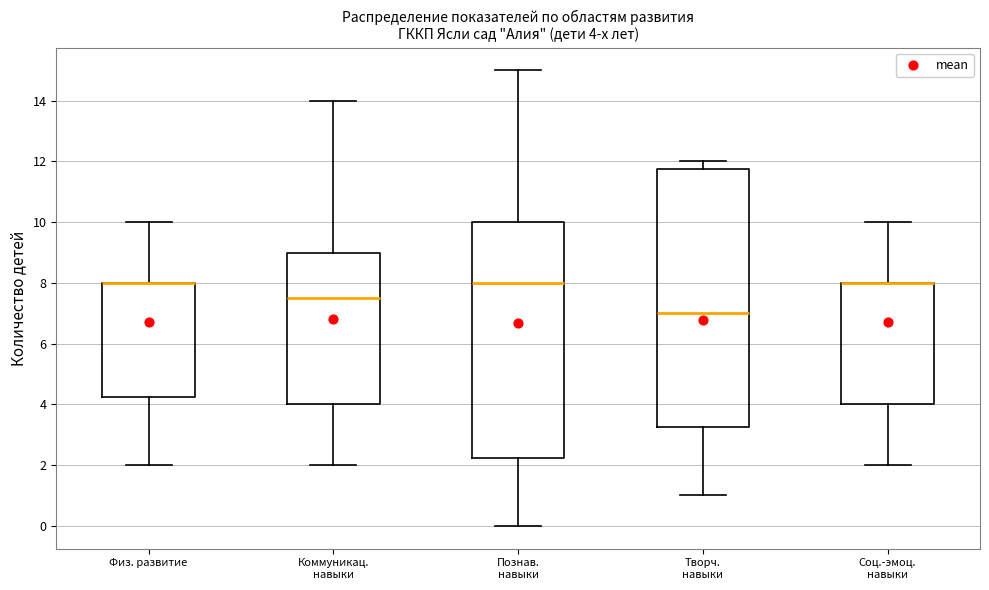

Comparing the boxes themselves (not the whiskers), which one is the tallest?

Творч. навыки